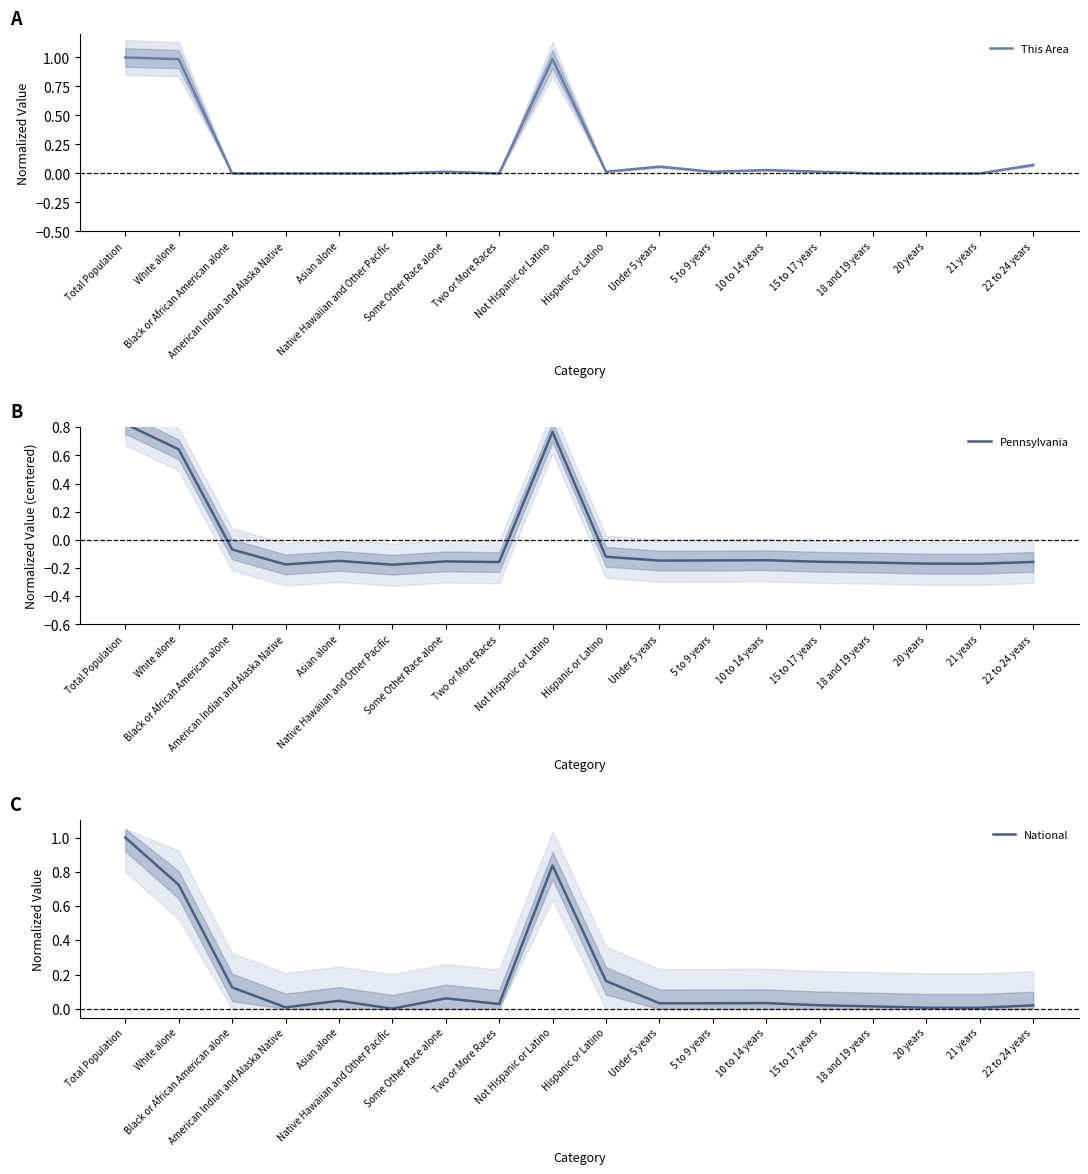

Is the value of This Area at 18 and 19 years greater than the value of National at Not Hispanic or Latino?

No